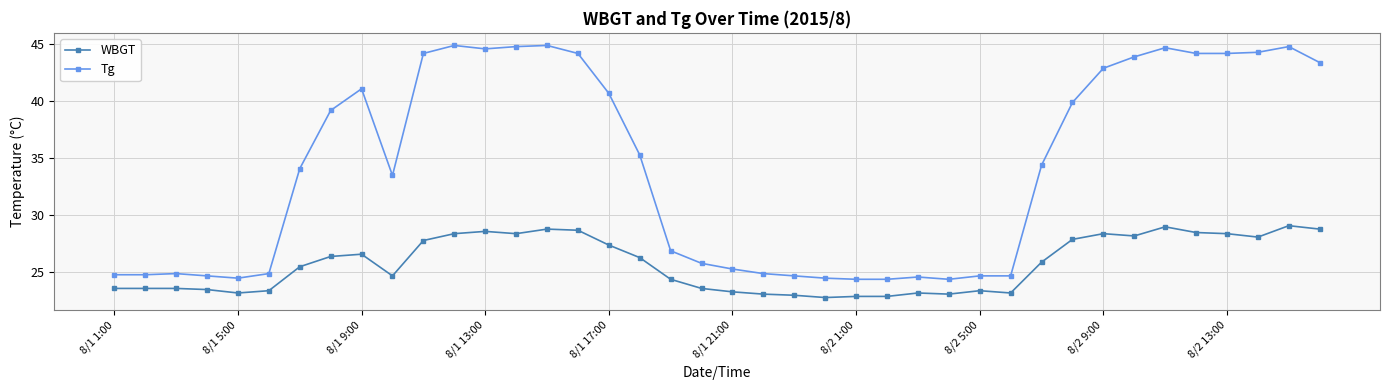

True or false: WBGT and Tg cross at least once.

False